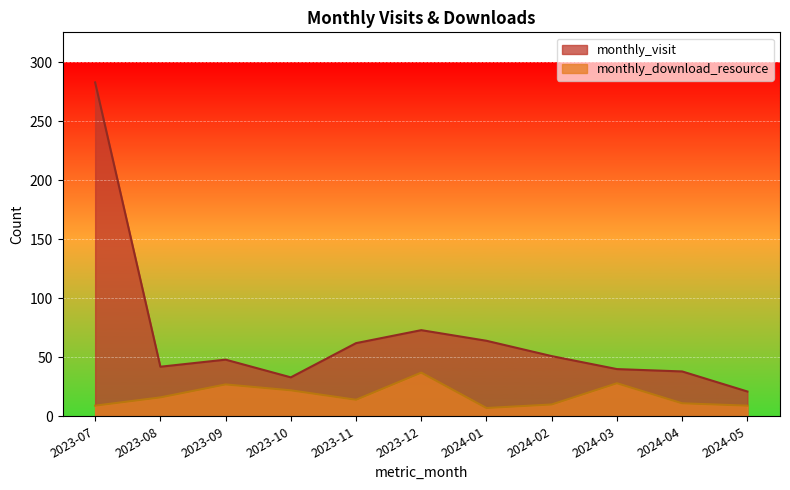

Which series changed the most between 2023-07 and 2023-10?

monthly_visit